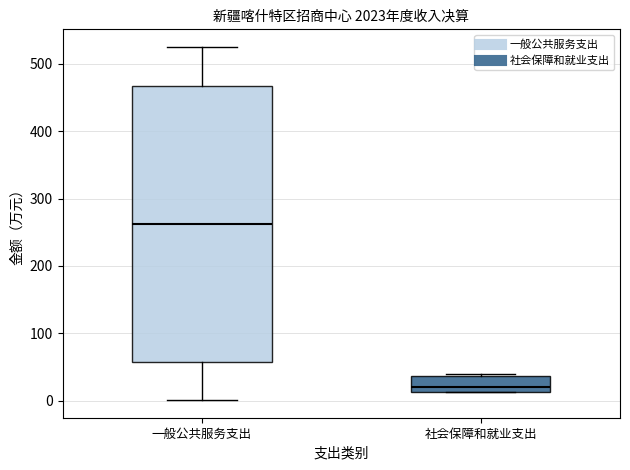

Reading left to right, read every box against the y-axis: the position of its median line, the range the box covers, and the ends of its whiskers. The values are not printed on the chart, so give them approximately, as read against the axis.

一般公共服务支出: median 260, box 60 to 470, whiskers 0 to 520
社会保障和就业支出: median 20, box 10 to 40, whiskers 10 to 40 (just above the box's upper edge)